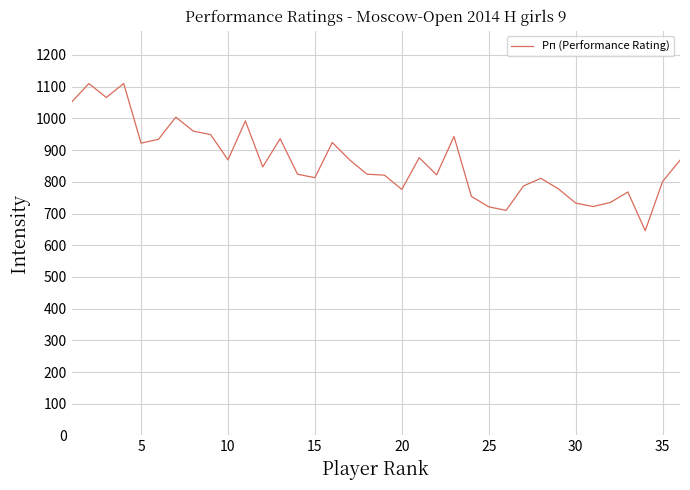

What is the minimum value shown in the chart?

646